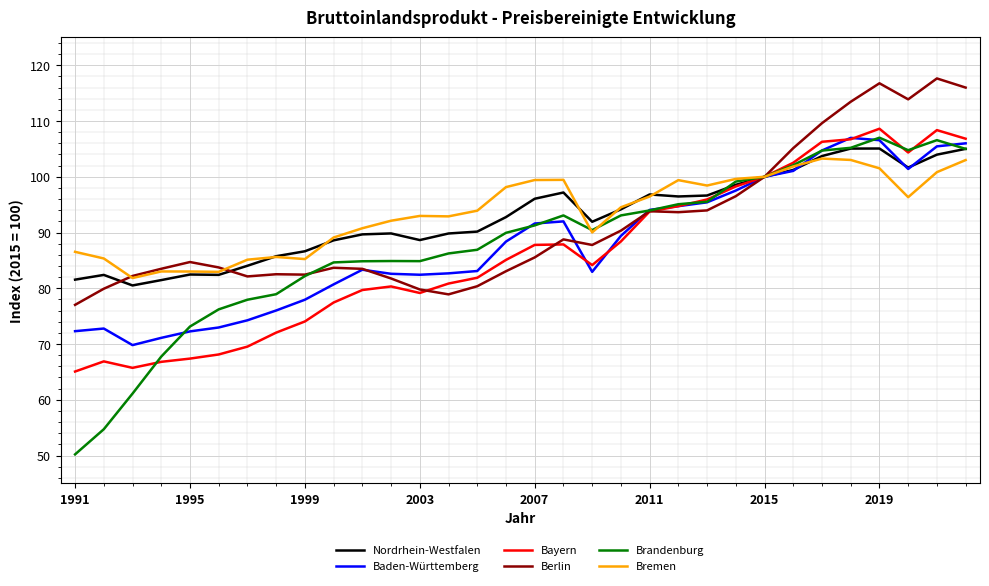

After their last crossing, which series has the higher values: Bayern or Brandenburg?

Bayern